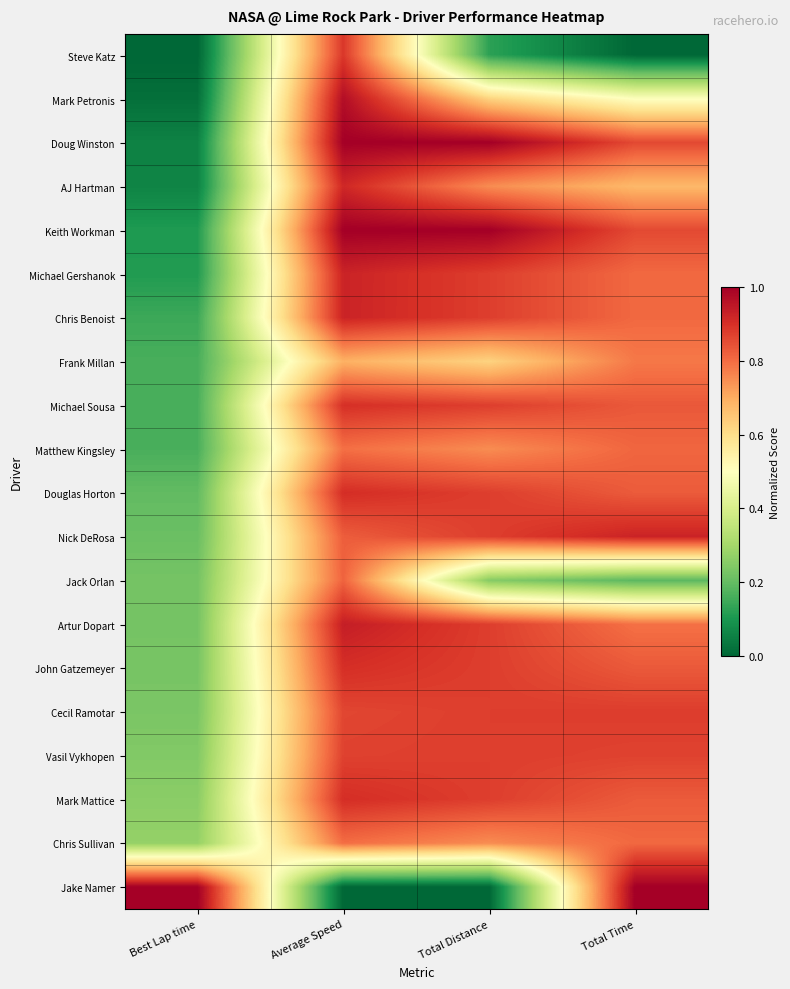

How many data points does each series have?

4